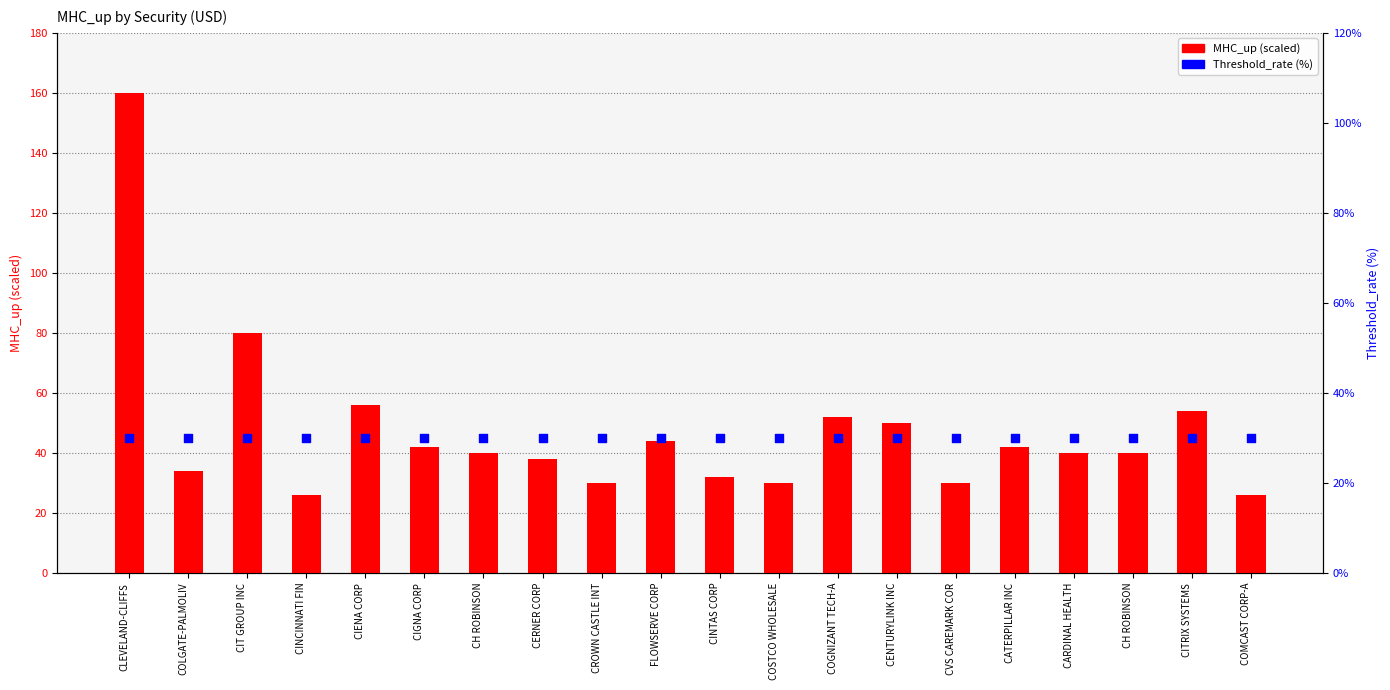

Which series has the largest Y range (max minus min)?

MHC_up (scaled)